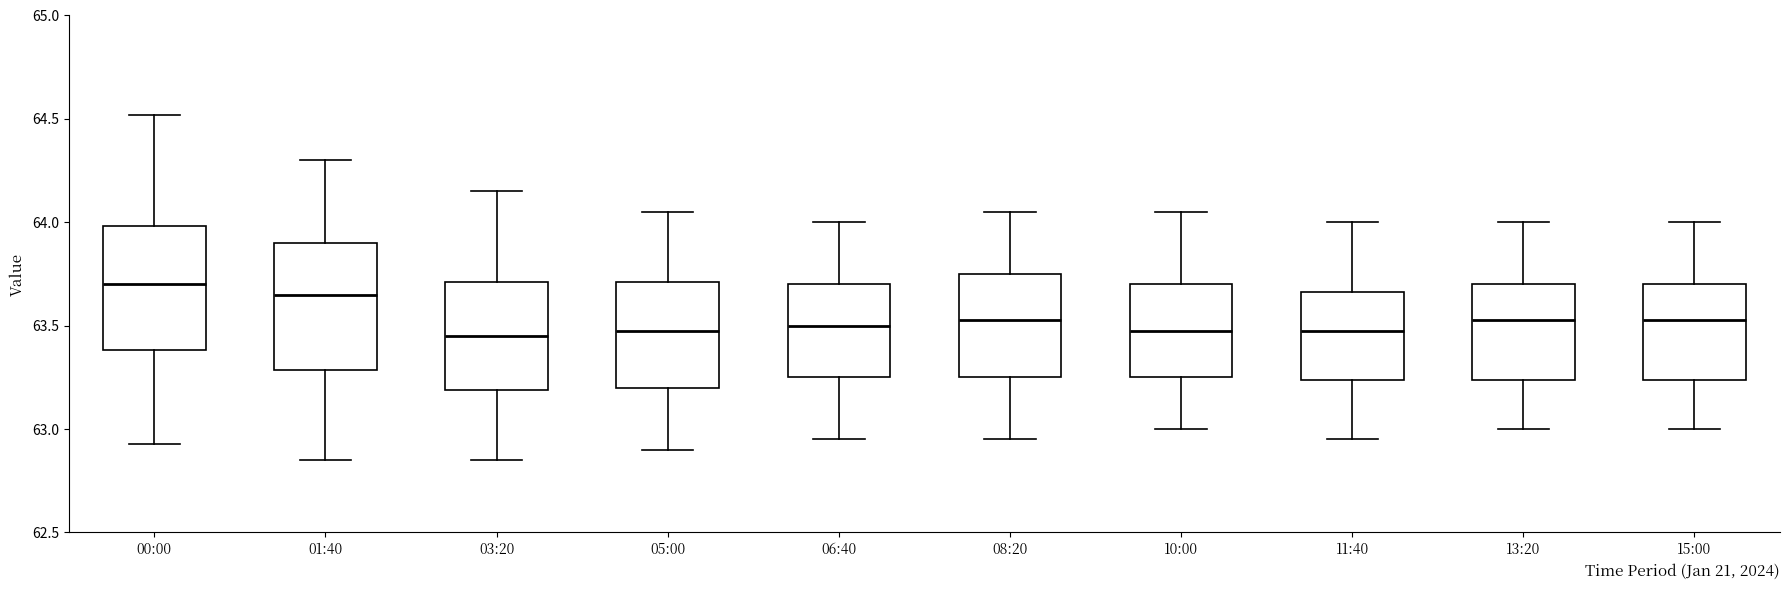

Reading left to right, read every box against the y-axis: the position of its median line, the range the box covers, and the ends of its whiskers. The values are not printed on the chart, so give them approximately, as read against the axis.

00:00: median 63.70, box 63.40 to 64.00, whiskers 62.95 to 64.50
01:40: median 63.65, box 63.30 to 63.90, whiskers 62.85 to 64.30
03:20: median 63.45, box 63.20 to 63.70, whiskers 62.85 to 64.15
05:00: median 63.50, box 63.20 to 63.70, whiskers 62.90 to 64.05
06:40: median 63.50, box 63.25 to 63.70, whiskers 62.95 to 64.00
08:20: median 63.55, box 63.25 to 63.75, whiskers 62.95 to 64.05
10:00: median 63.50, box 63.25 to 63.70, whiskers 63.00 to 64.05
11:40: median 63.50, box 63.25 to 63.65, whiskers 62.95 to 64.00
13:20: median 63.55, box 63.25 to 63.70, whiskers 63.00 to 64.00
15:00: median 63.55, box 63.25 to 63.70, whiskers 63.00 to 64.00